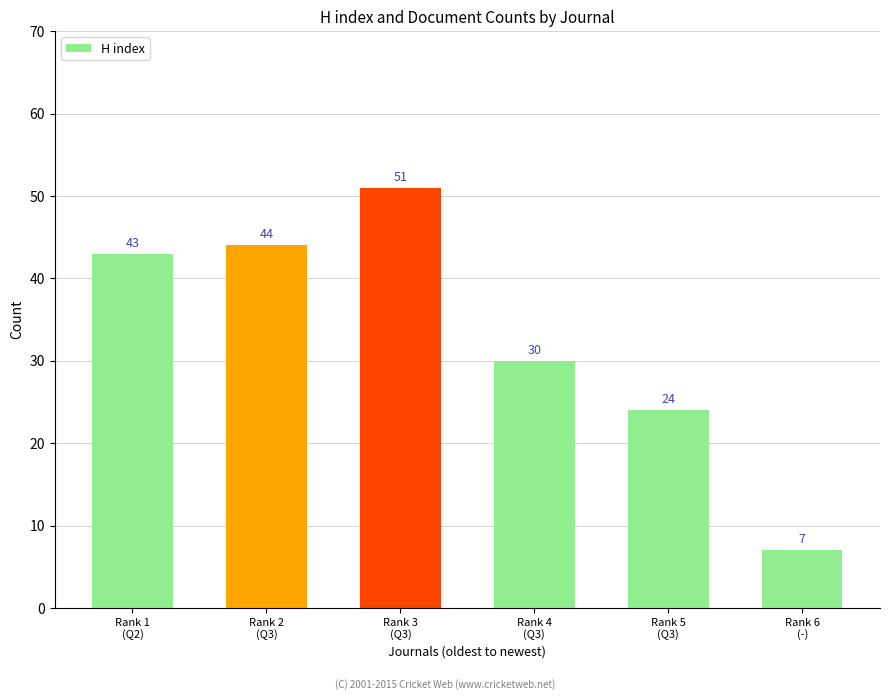

The value at Rank 1
(Q2) is 24. True or false?

False